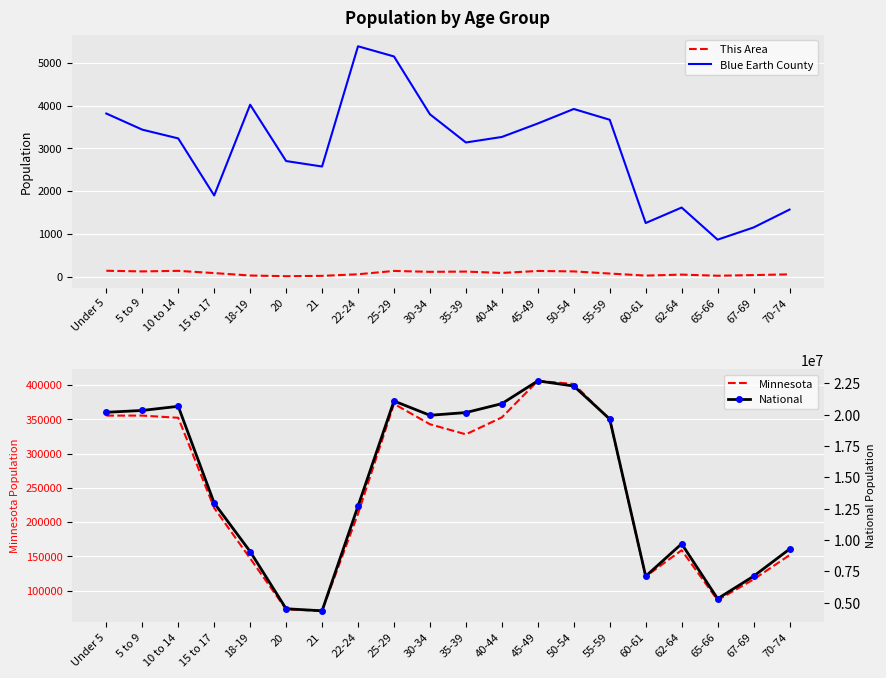

What is the sum of the Blue Earth County values at Under 5 and 67-69?

4964